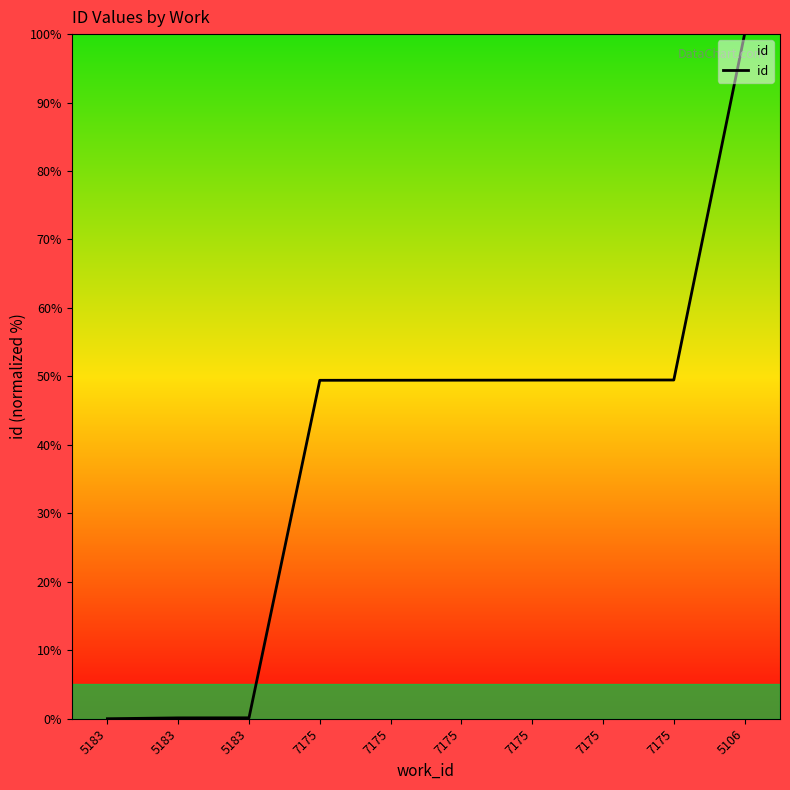

True or false: there are more than 2 points higher than both neighbors.

False